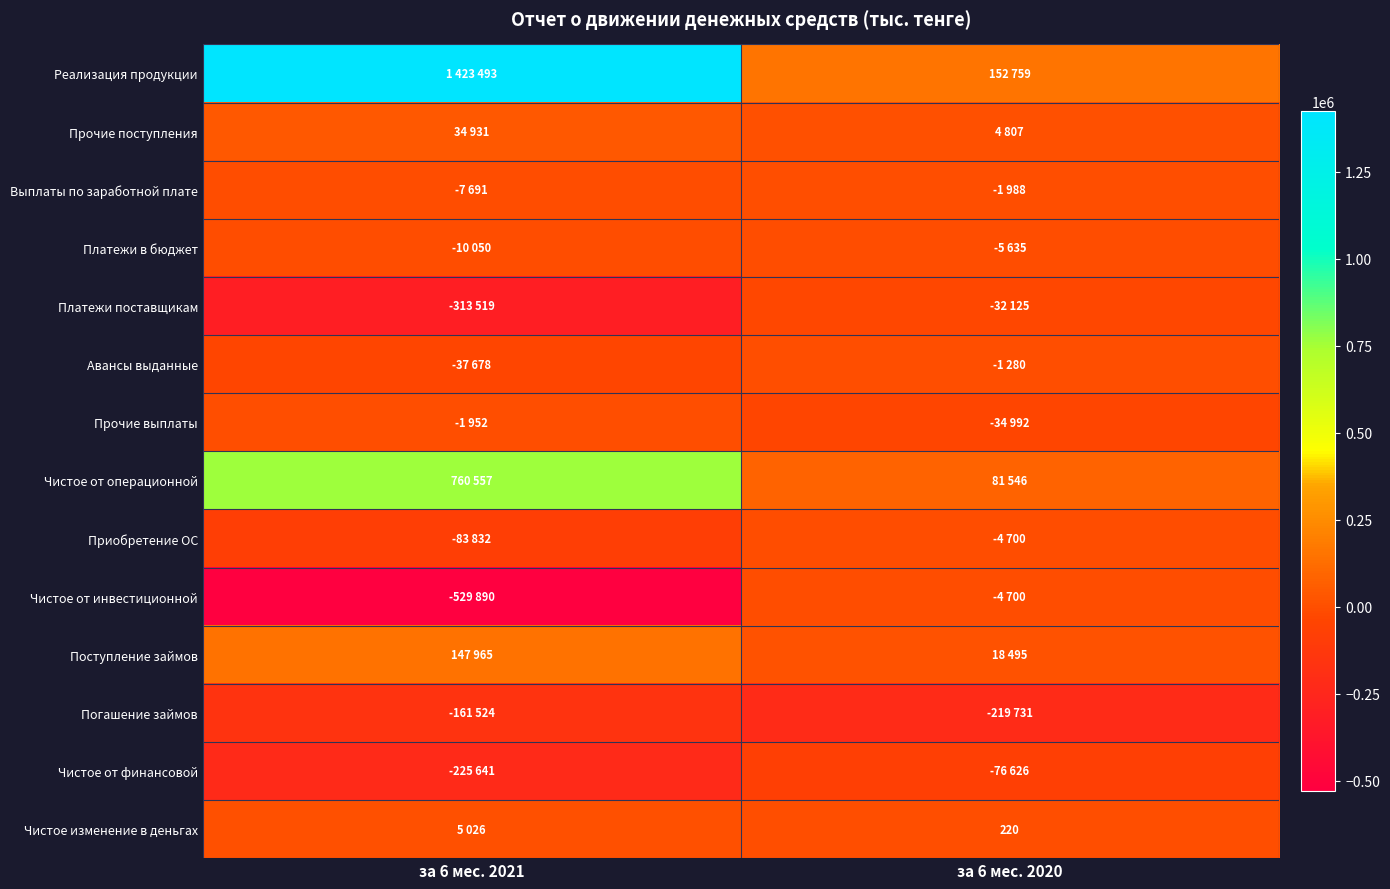

Which series has the largest range (max minus min)?

Реализация продукции